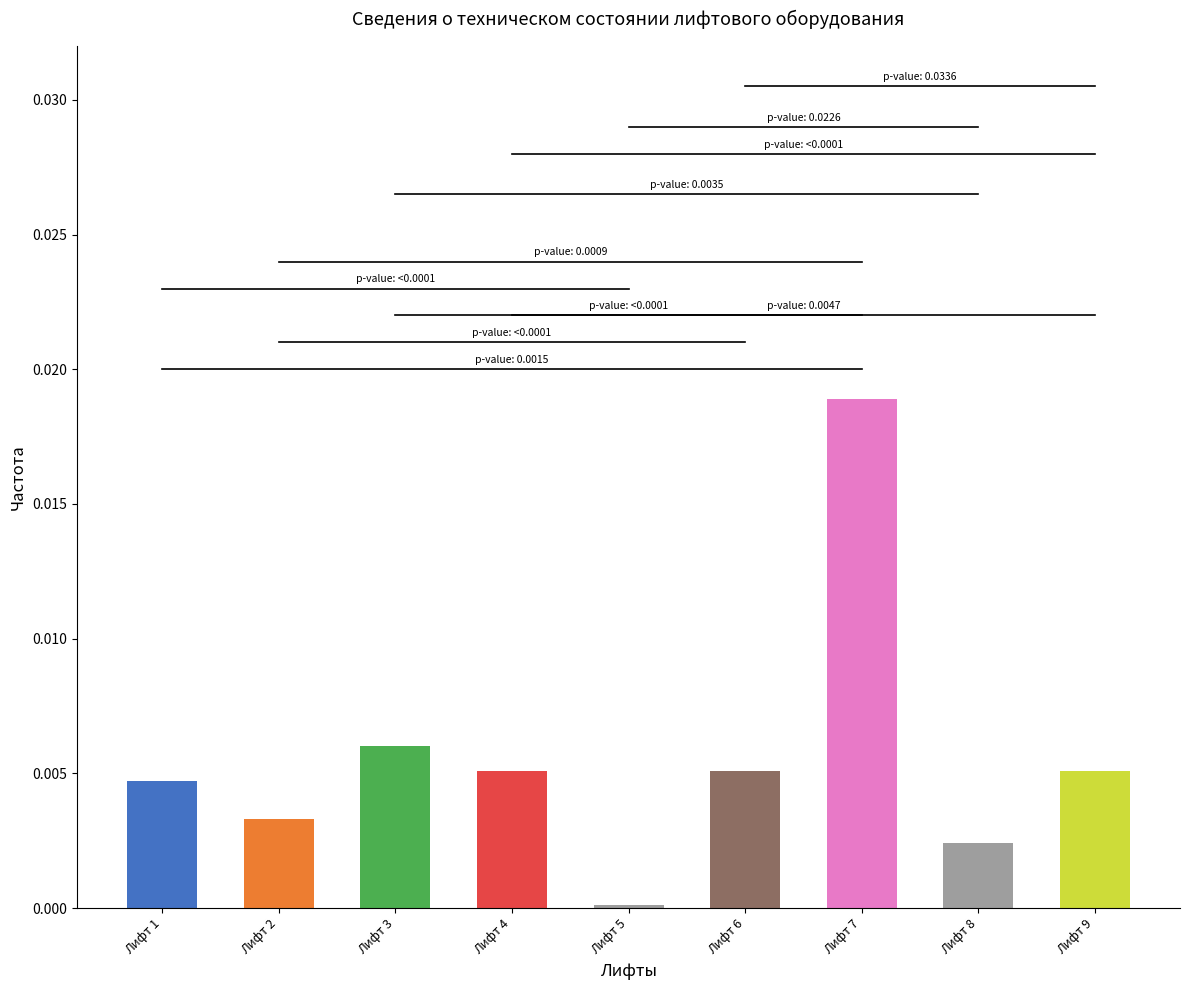

The value at Лифт 8 is 0.0. True or false?

True